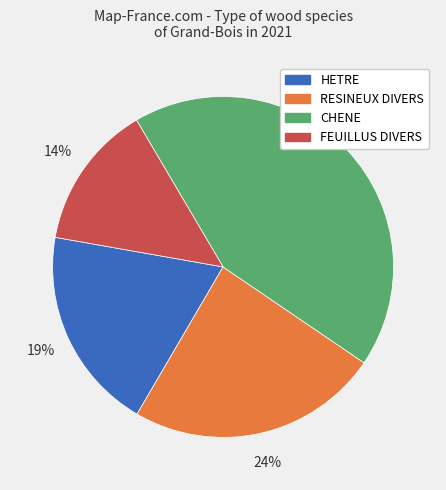

Approximately how many times larger is the value at CHENE compared to RESINEUX DIVERS?

1.8